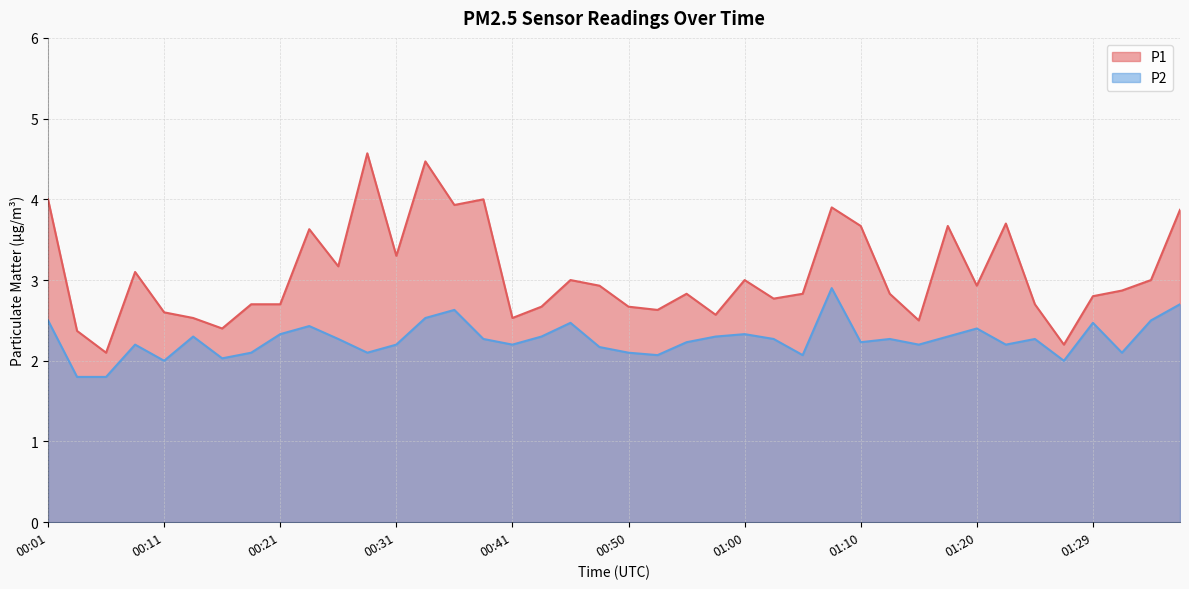

The value of P1 at 00:04 is 2.4. True or false?

True